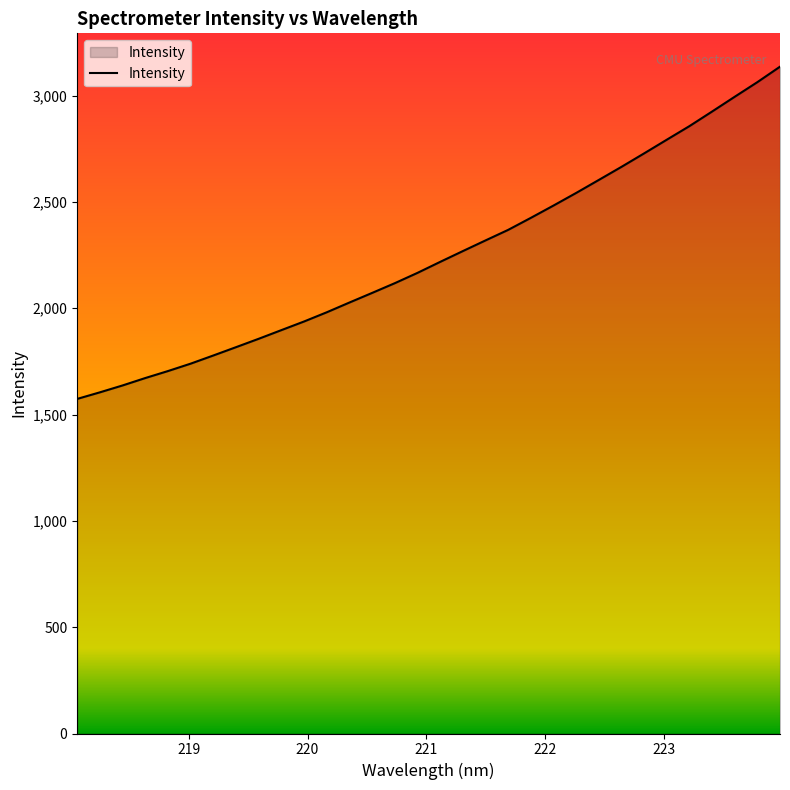

What is the smallest value displayed?

1573.5